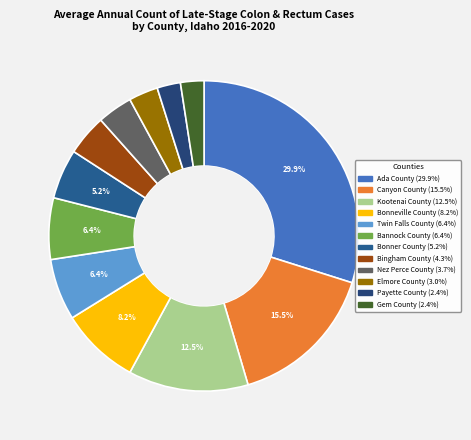

How much of the chart is everything except Bingham County?

95.7%